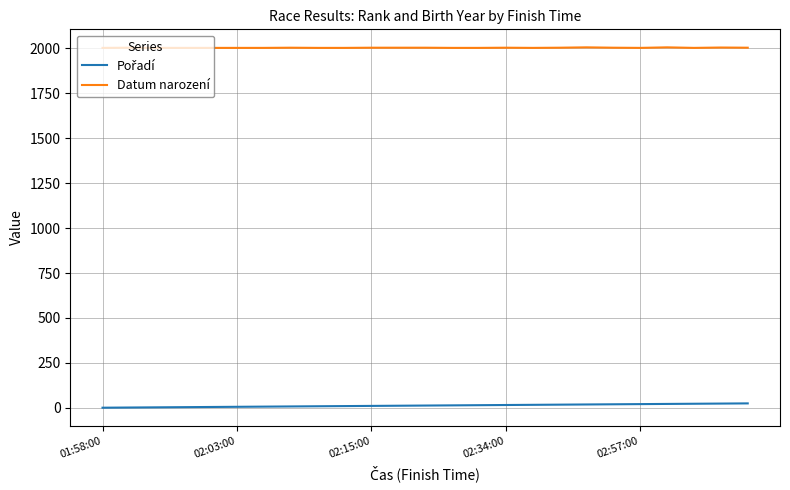

Which series has the largest total across all categories?

Datum narození